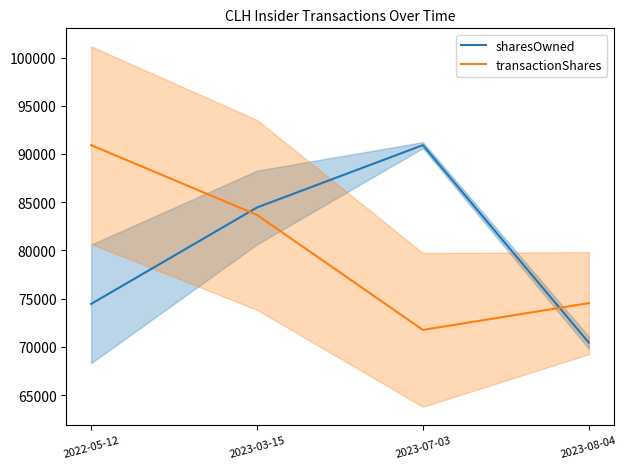

Reading left to right, what are all the values shown in this chart?

sharesOwned: 2022-05-12=74453.0	2023-03-15=84453.0	2023-07-03=90920.0	2023-08-04=70440.0
transactionShares: 2022-05-12=90920.0	2023-03-15=83684.4	2023-07-03=71758.9	2023-08-04=74536.0